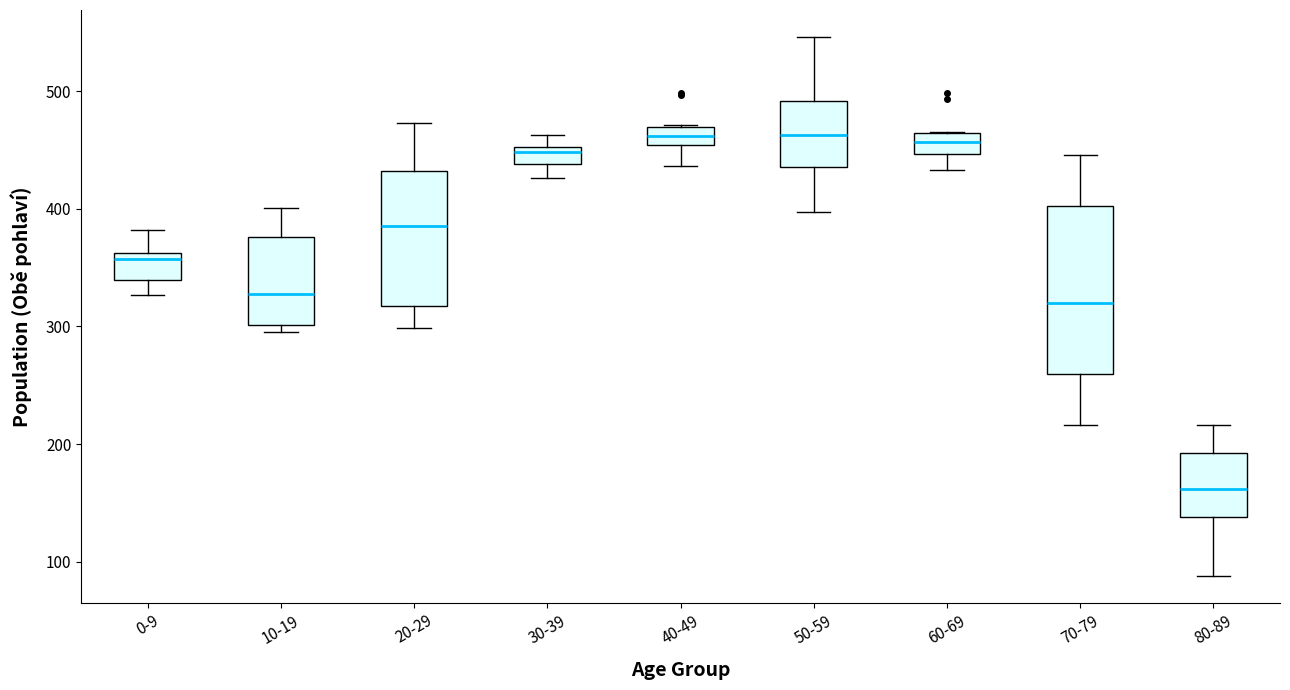

Where is the upper edge of the box for 80-89 on the y-axis? The values are not printed on the chart, so give them approximately, as read against the axis.

190